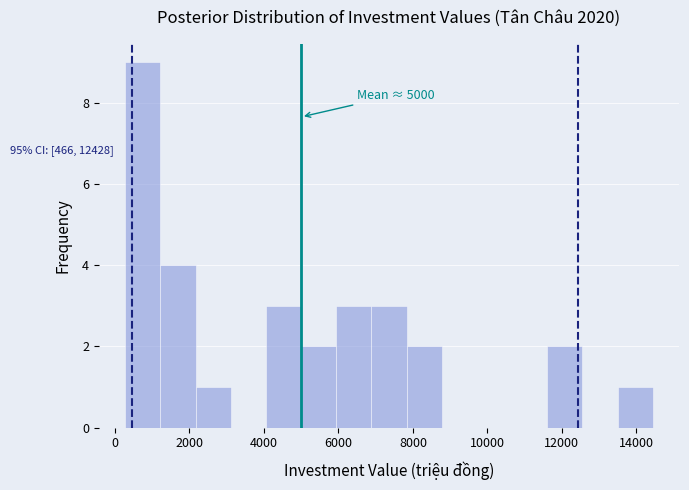

Which range on the x-axis has the tallest bar?

200 to 1200